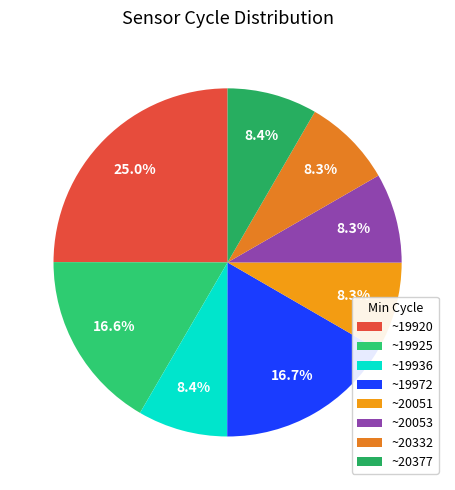

How many segments does this pie chart have?

8